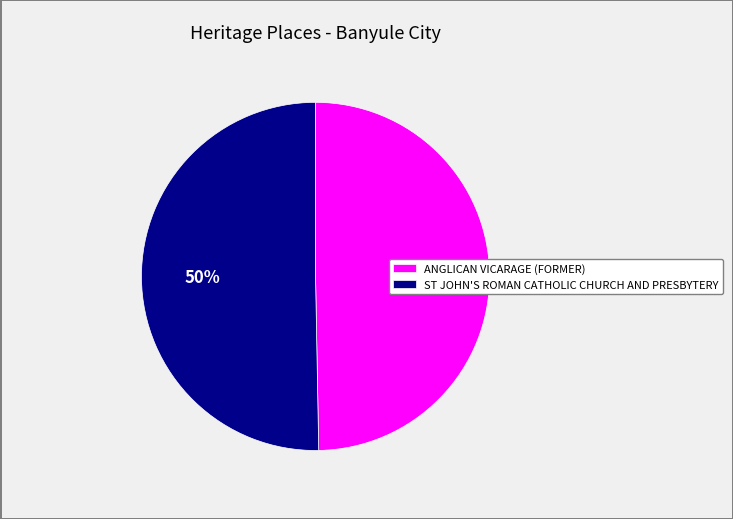

True or false: ST JOHN'S ROMAN CATHOLIC CHURCH AND PRESBYTERY accounts for 50% of the total.

True